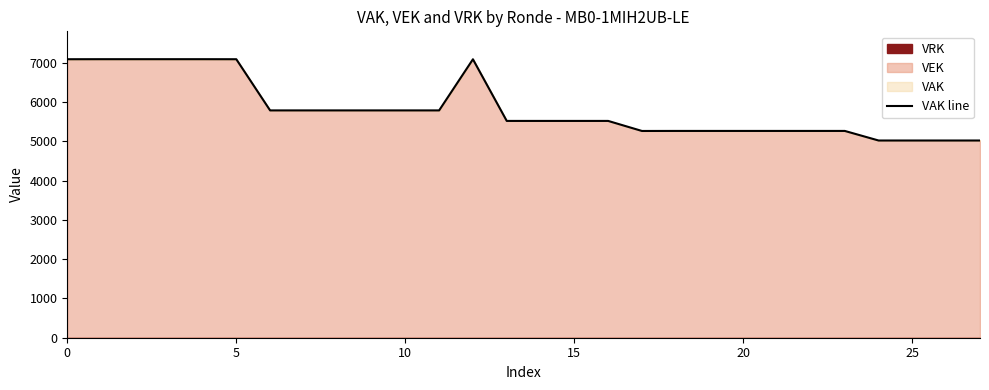

At which category does the data reach its first local peak?

12